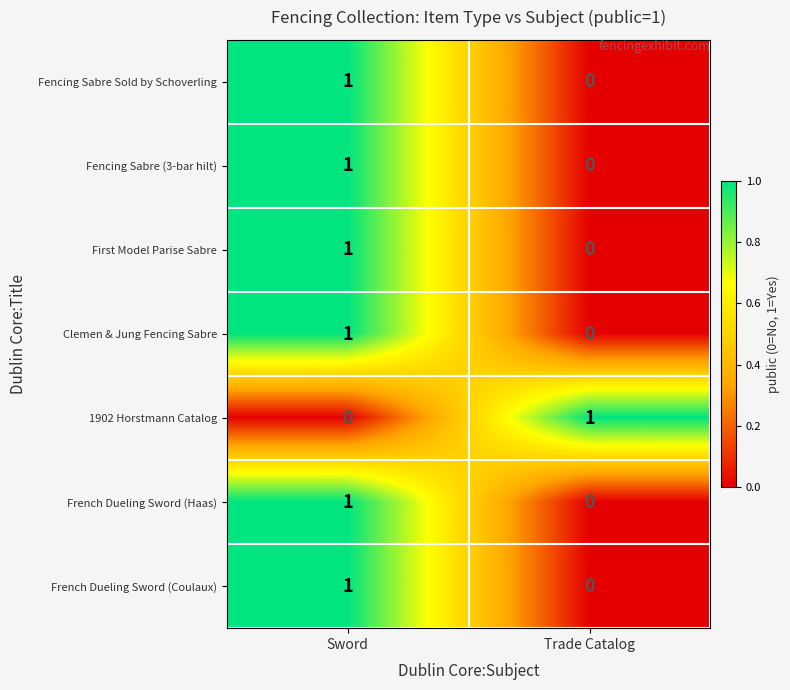

Where is Clemen & Jung Fencing Sabre nearest to the value 0?

Trade Catalog